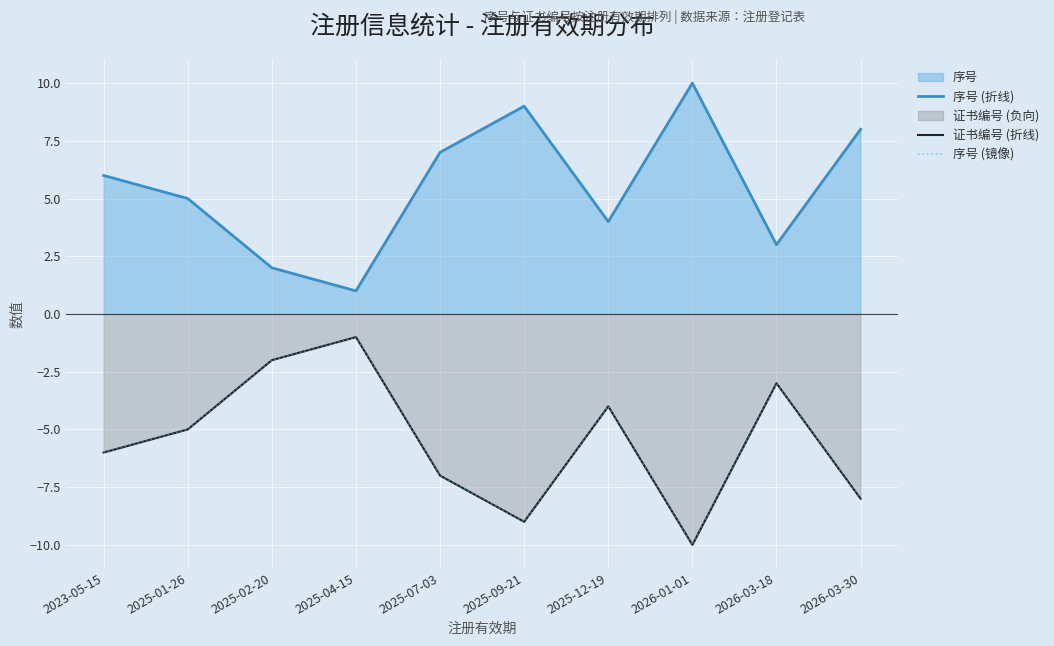

What is the maximum value shown in the chart?

10